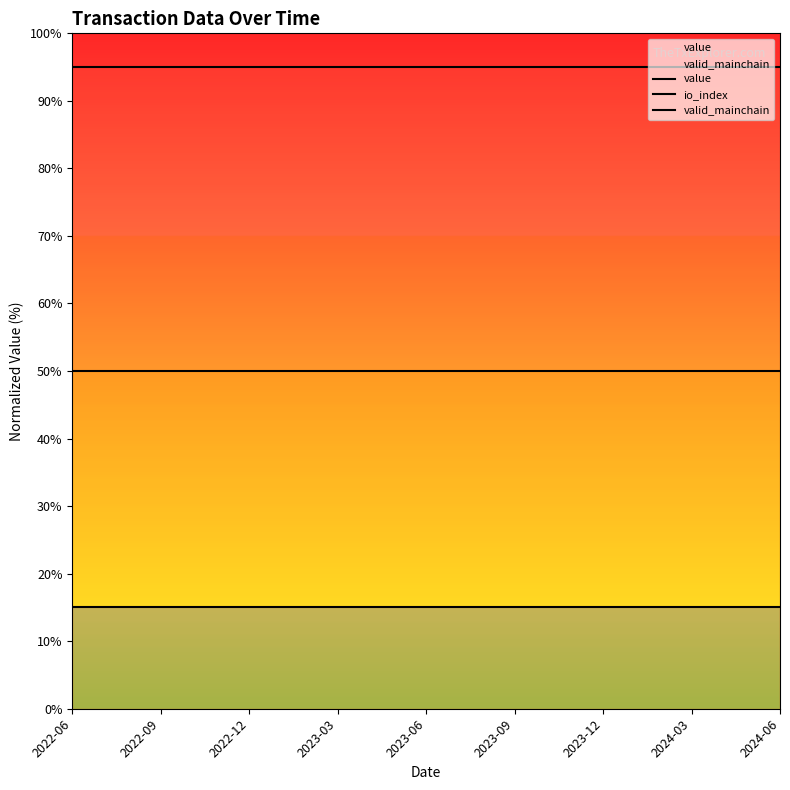

How many lines are shown in the chart?

3